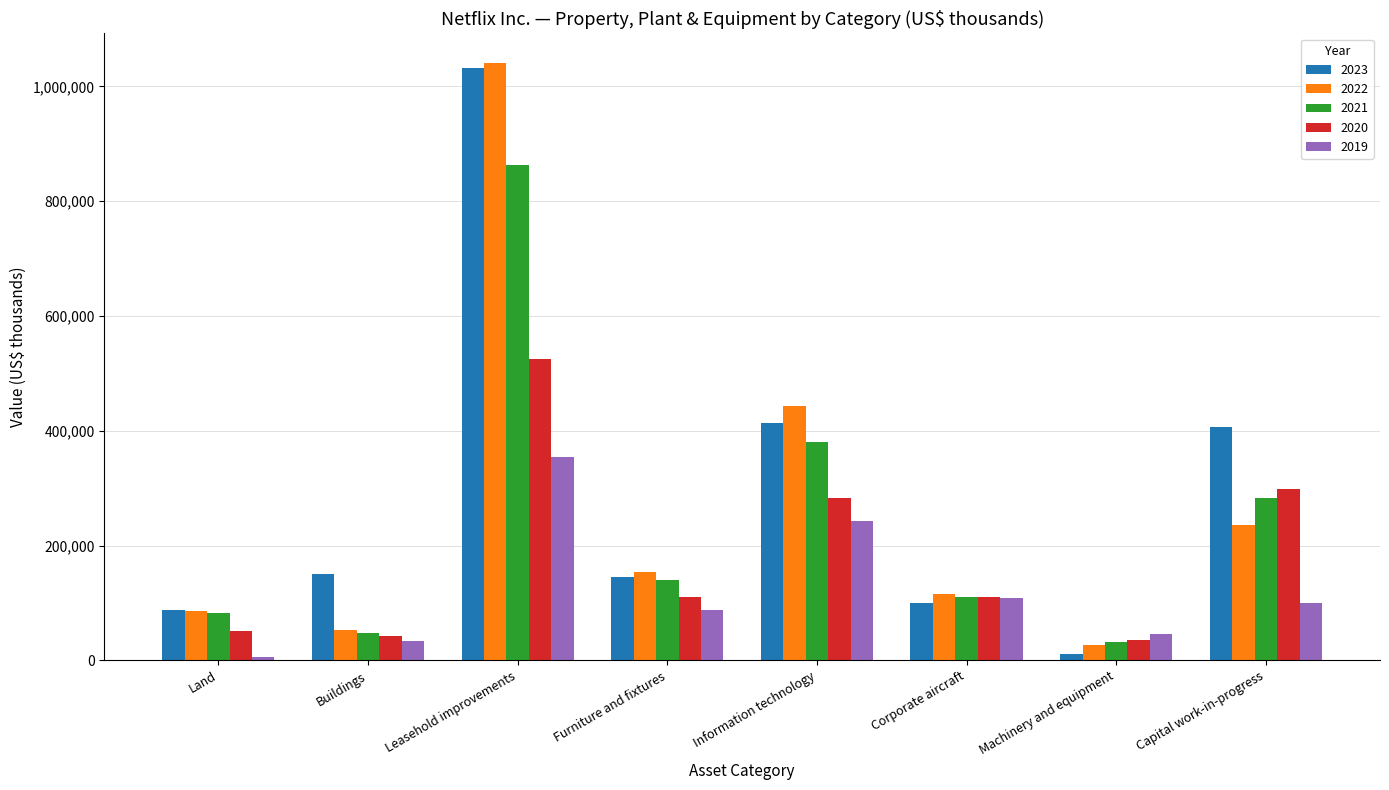

What are all the series names shown in the legend?

2023, 2022, 2021, 2020, 2019